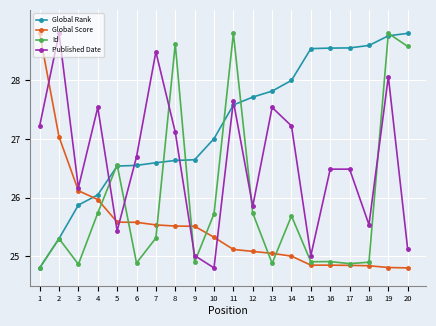

How many categories are shown in the chart?

20